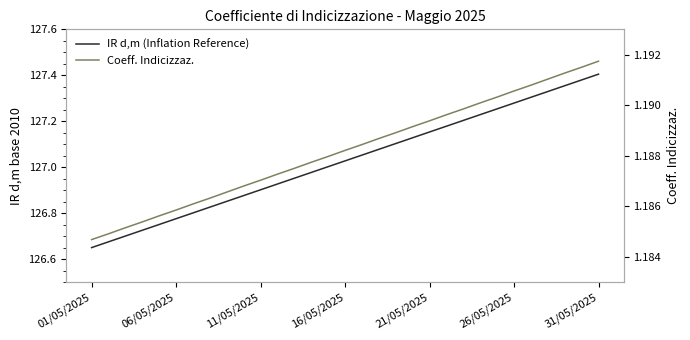

True or false: Coeff. Indicizzaz. and IR d,m (Inflation Reference) intersect in this chart.

False